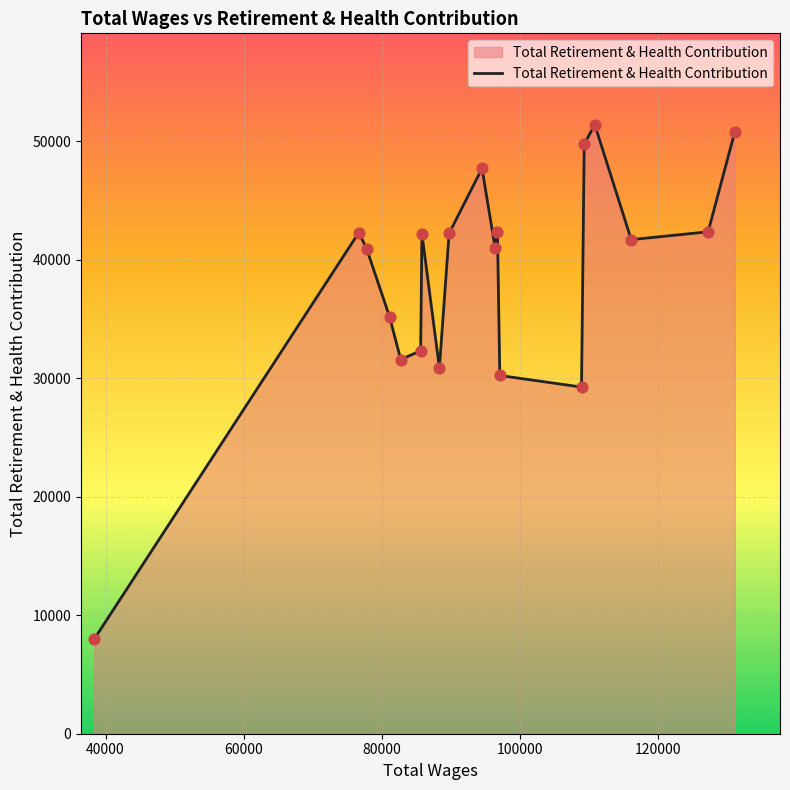

What is the greatest value displayed?

51405